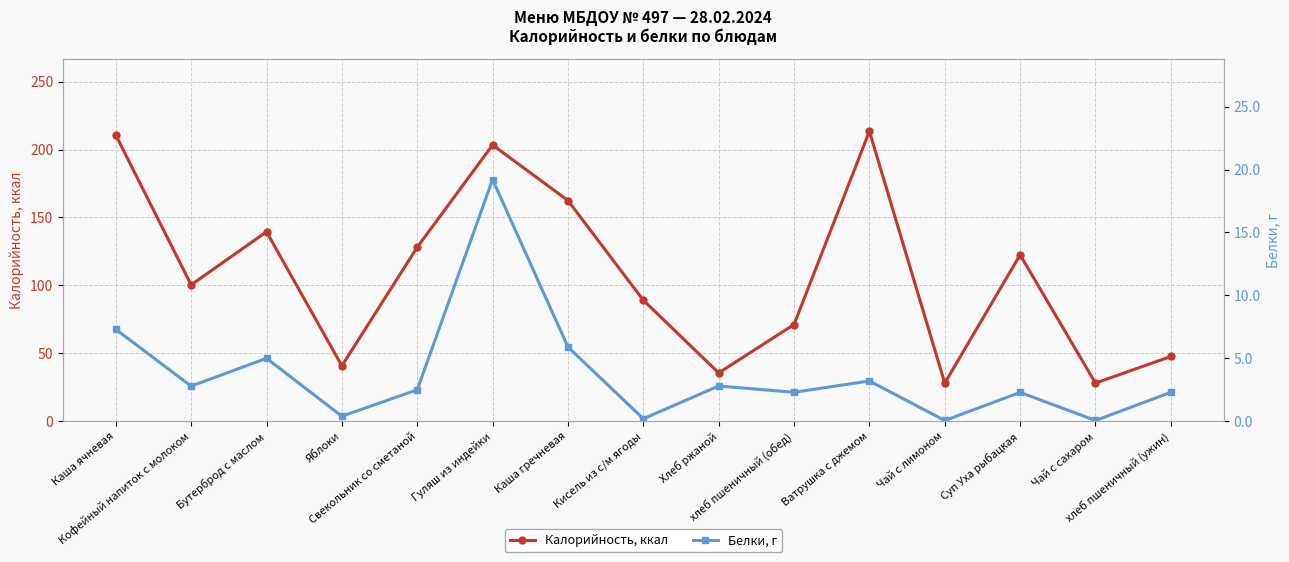

How many interior local peaks does the Калорийность, ккал series have?

4